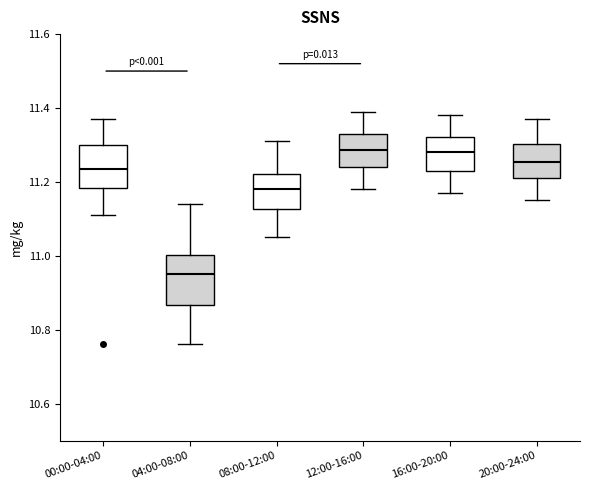

Reading left to right, read every box against the y-axis: the position of its median line, the range the box covers, and the ends of its whiskers. The values are not printed on the chart, so give them approximately, as read against the axis.

00:00-04:00: median 11.24, box 11.18 to 11.30, whiskers 11.12 to 11.38
04:00-08:00: median 10.96, box 10.86 to 11.00, whiskers 10.76 to 11.14
08:00-12:00: median 11.18, box 11.12 to 11.22, whiskers 11.06 to 11.32
12:00-16:00: median 11.28, box 11.24 to 11.34, whiskers 11.18 to 11.40
16:00-20:00: median 11.28, box 11.24 to 11.32, whiskers 11.18 to 11.38
20:00-24:00: median 11.26, box 11.22 to 11.30, whiskers 11.16 to 11.38